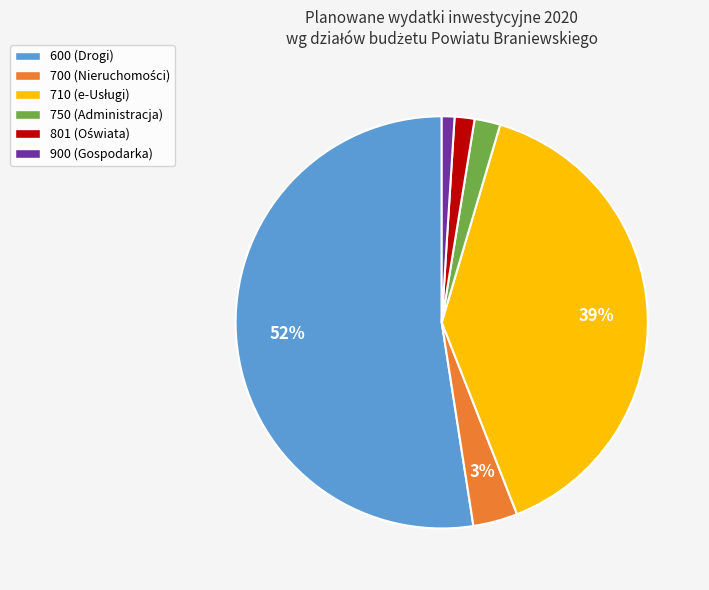

How many slices are in this pie chart?

6